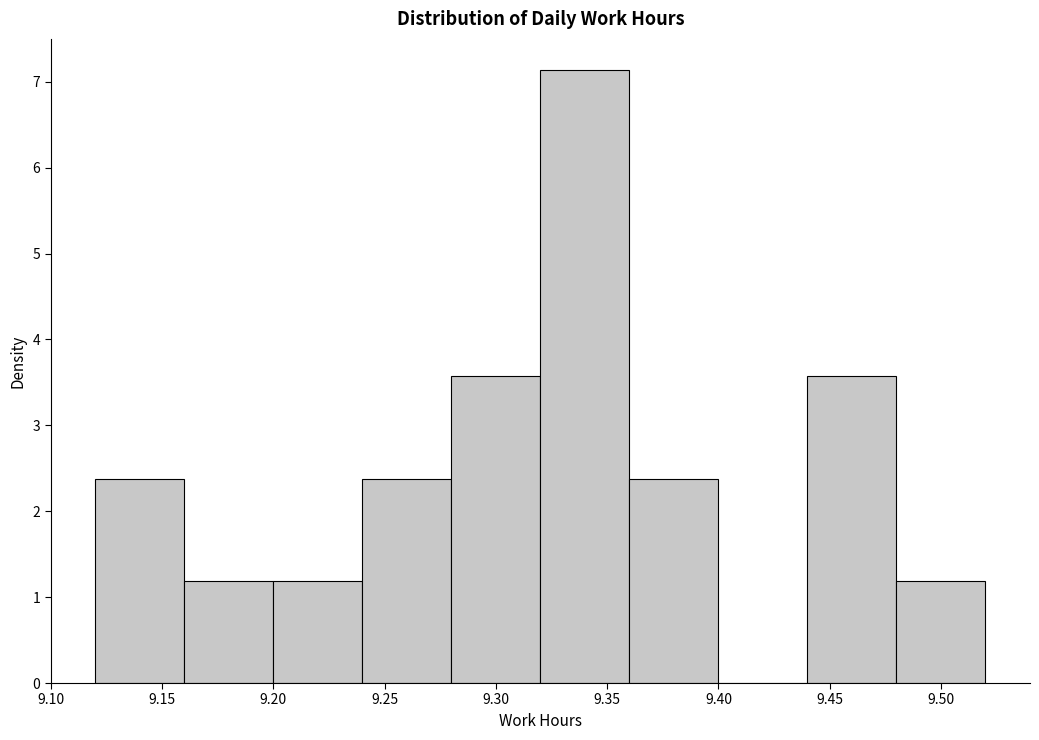

Reading left to right, transcribe this chart: for each bar, give the range it covers on the x-axis and its height. The values are not printed on the chart, so give them approximately, as read against the axis.

9.12 to 9.16: 2.4
9.16 to 9.20: 1.2
9.20 to 9.24: 1.2
9.24 to 9.28: 2.4
9.28 to 9.32: 3.6
9.32 to 9.36: 7.1
9.36 to 9.40: 2.4
9.40 to 9.44: 0
9.44 to 9.48: 3.6
9.48 to 9.52: 1.2